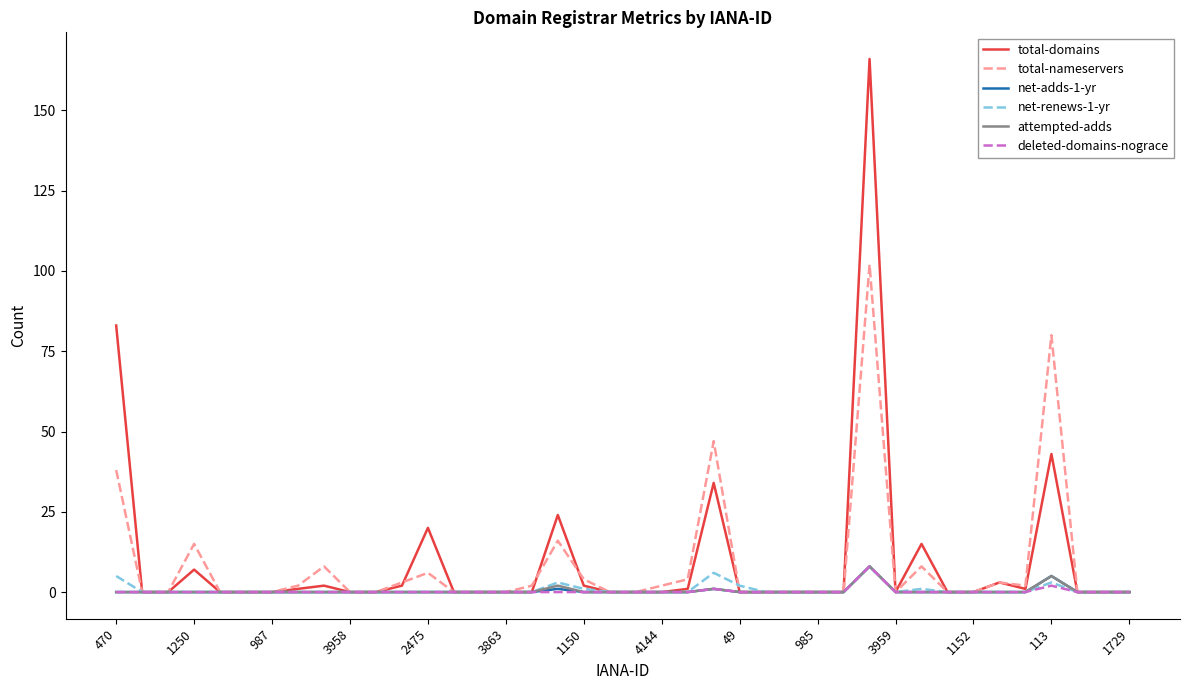

What is the greatest value displayed?

166